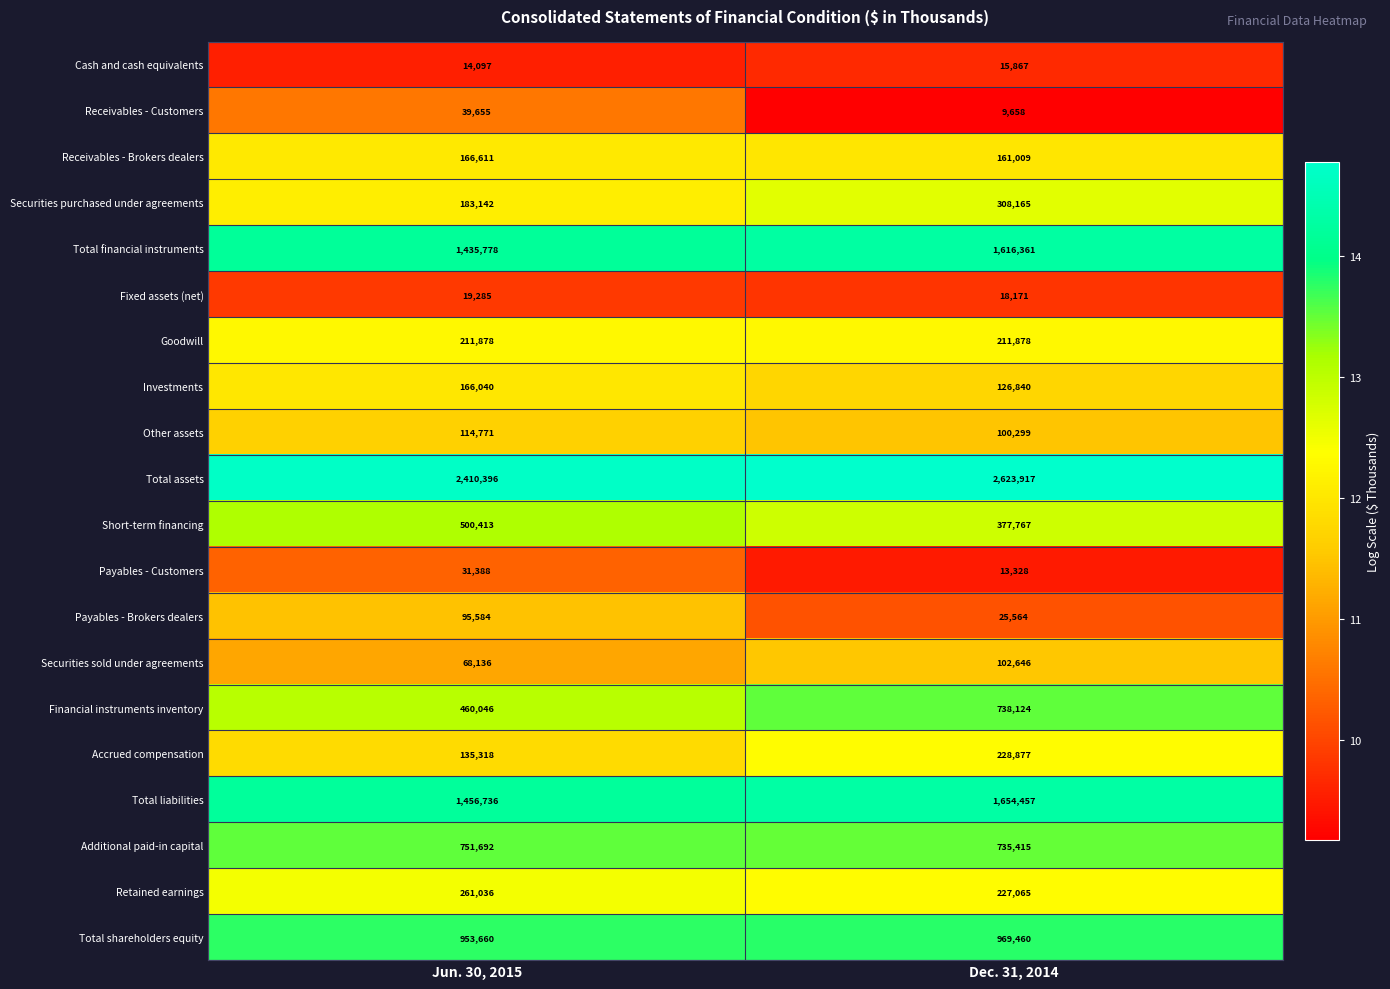

True or false: Receivables - Customers has a value of 5536 at Dec. 31, 2014.

False